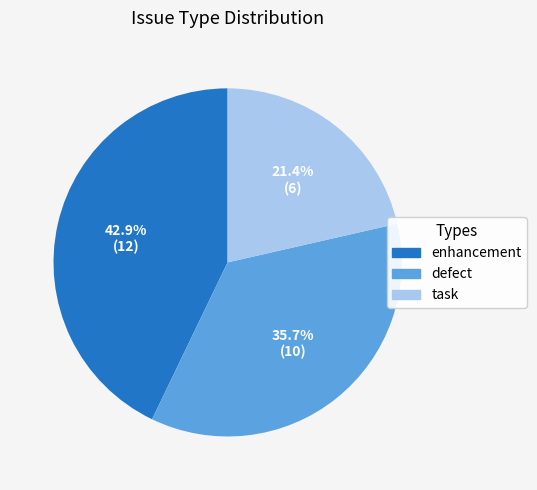

To the nearest percent, what percentage of the pie is defect?

36%